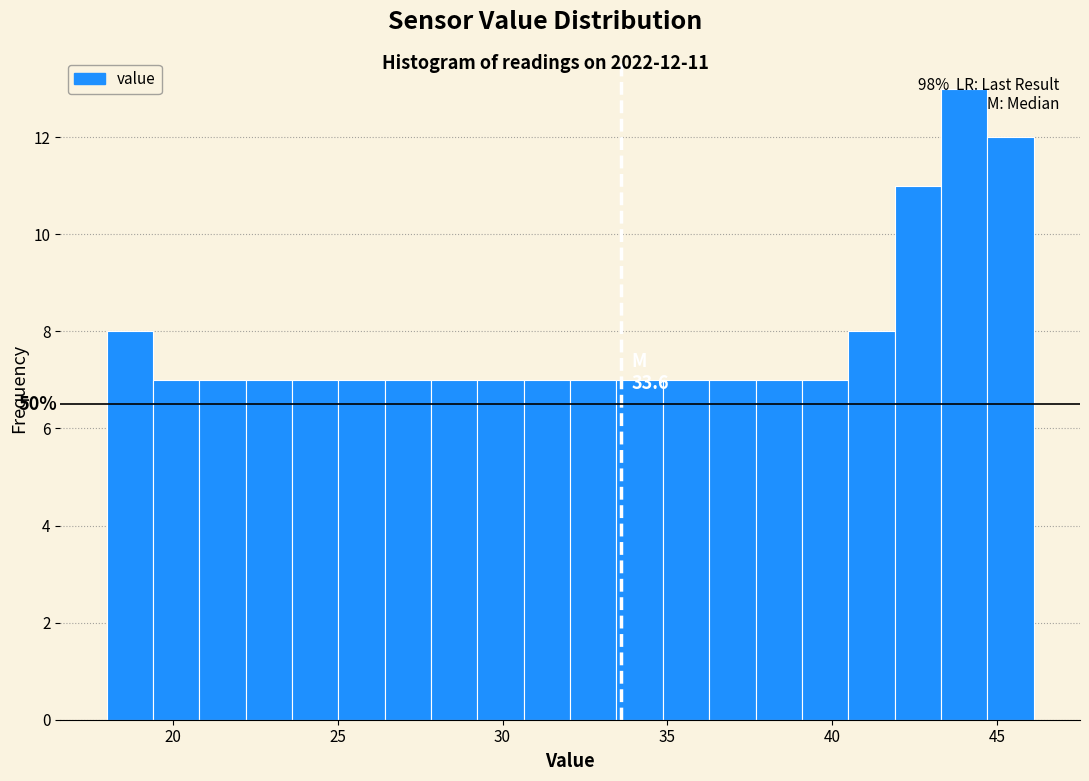

Around what value on the x-axis is the tallest bar? Give the approximate position of its centre, as read against the axis.

44.0